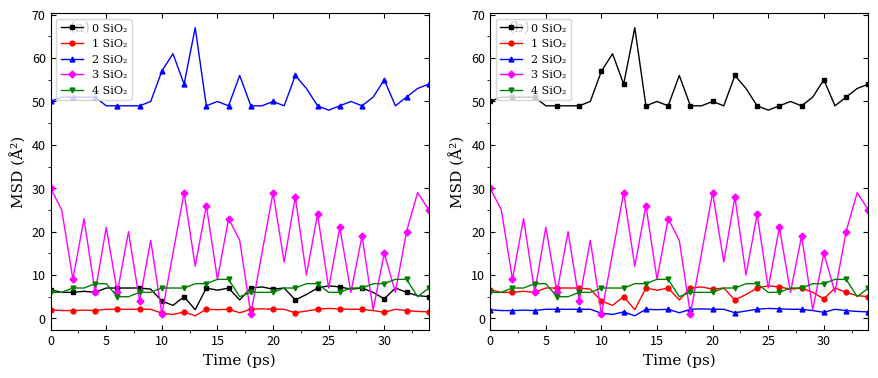

At how many categories does at least one series exceed 64?

1